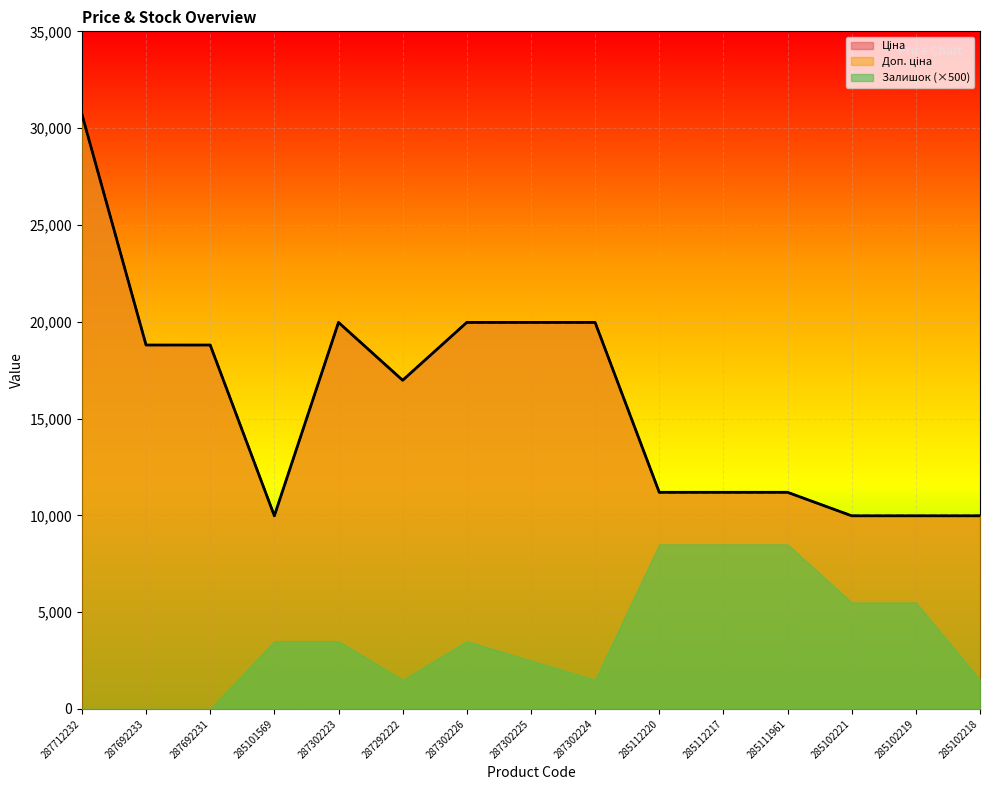

Which label corresponds to the largest value in the chart?

287712232